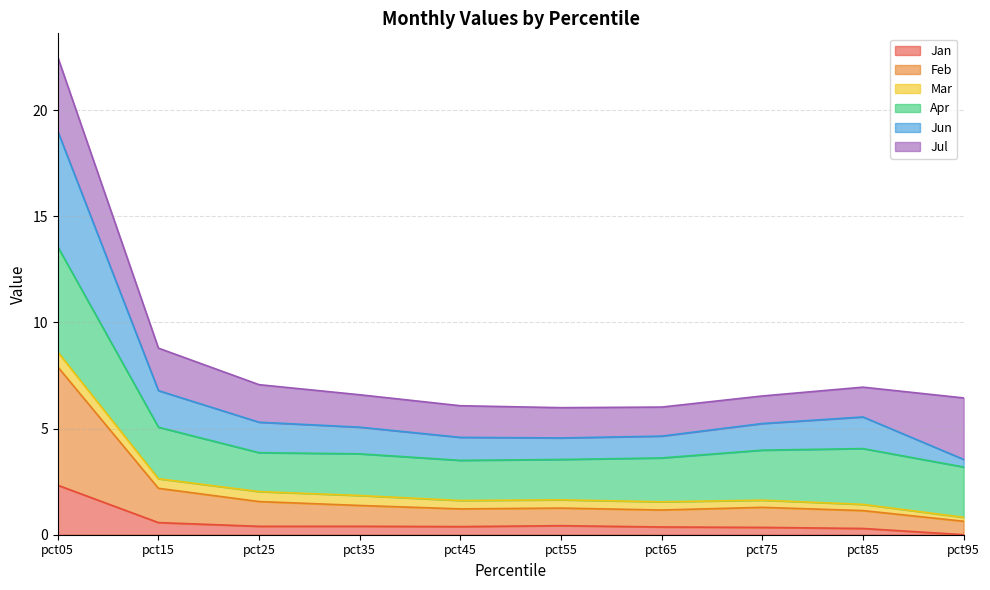

Which has a higher value, pct45 or pct15?

pct15